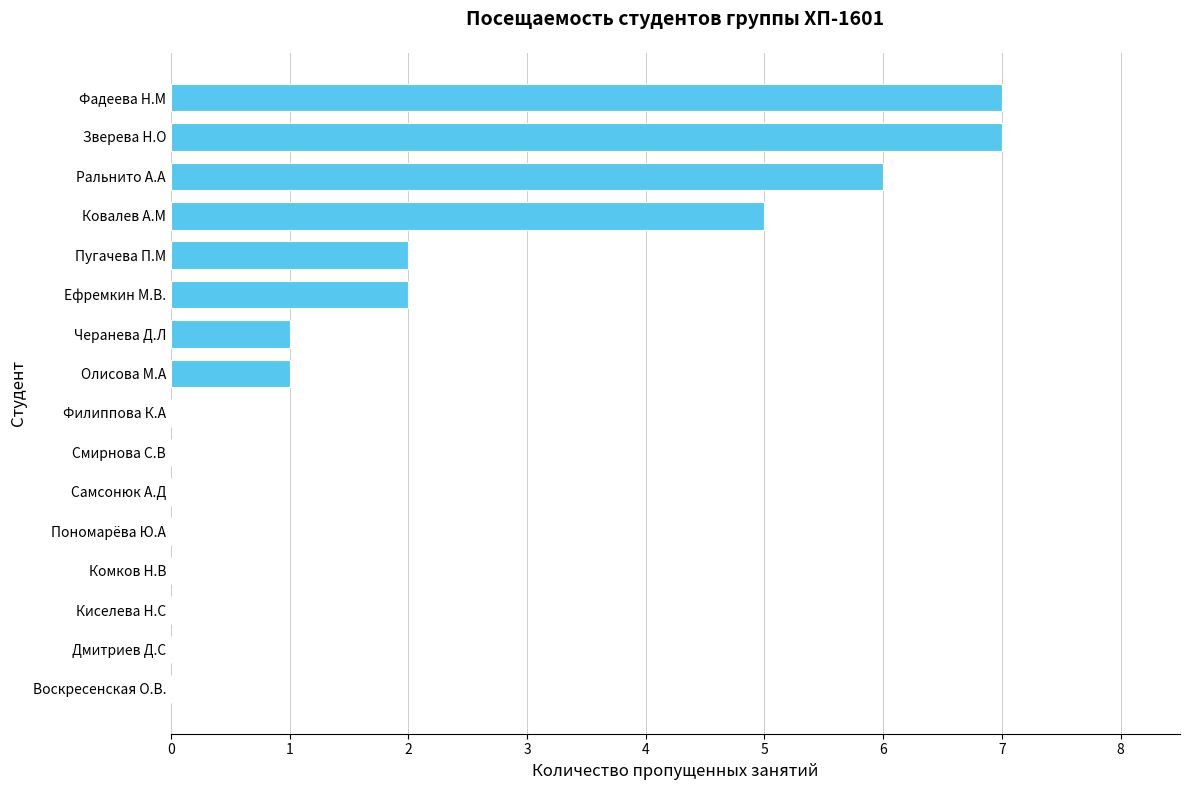

Reading bottom to top, list all the values displayed in this chart.

Воскресенская О.В.=0	Дмитриев Д.С=0	Киселева Н.С=0	Комков Н.В=0	Пономарёва Ю.А=0	Самсонюк А.Д=0	Смирнова С.В=0	Филиппова К.А=0	Олисова М.А=1	Черанева Д.Л=1	Ефремкин М.В.=2	Пугачева П.М=2	Ковалев А.М=5	Ральнито А.А=6	Зверева Н.О=7	Фадеева Н.М=7